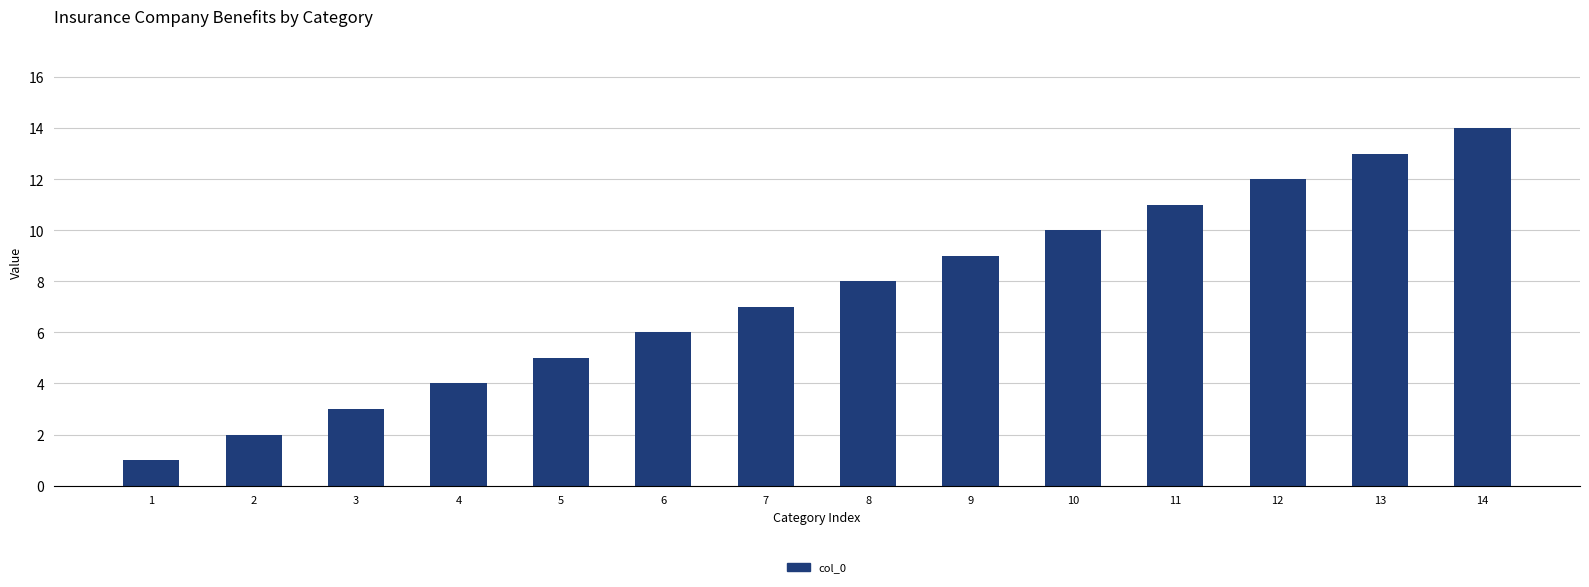

Are the bars grouped side by side (vs. stacked)?

No